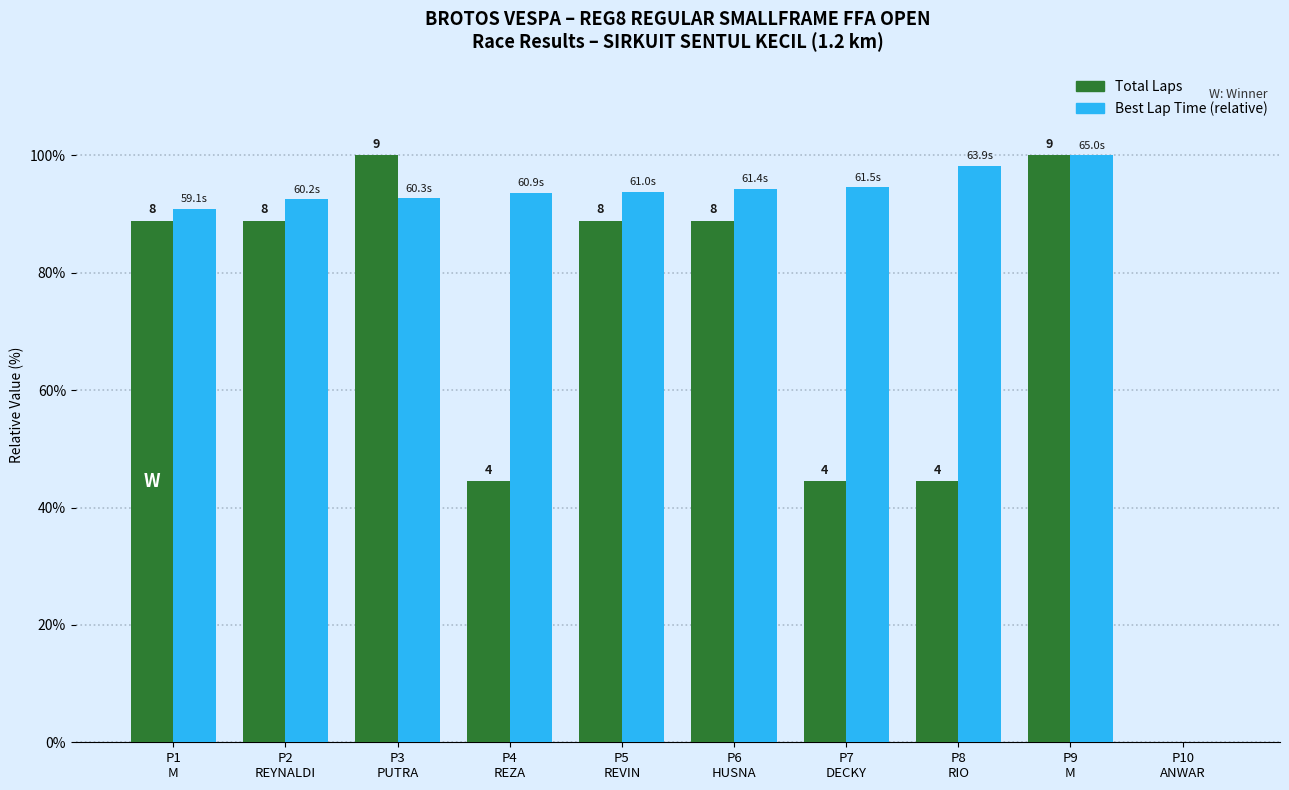

What is the greatest value displayed?

100.0